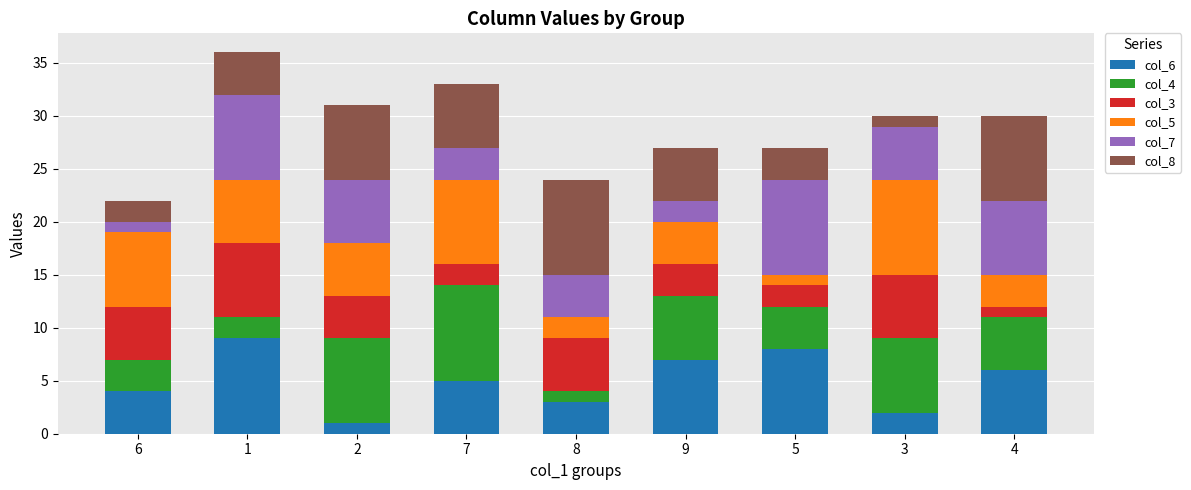

Does the chart contain stacked bars?

Yes